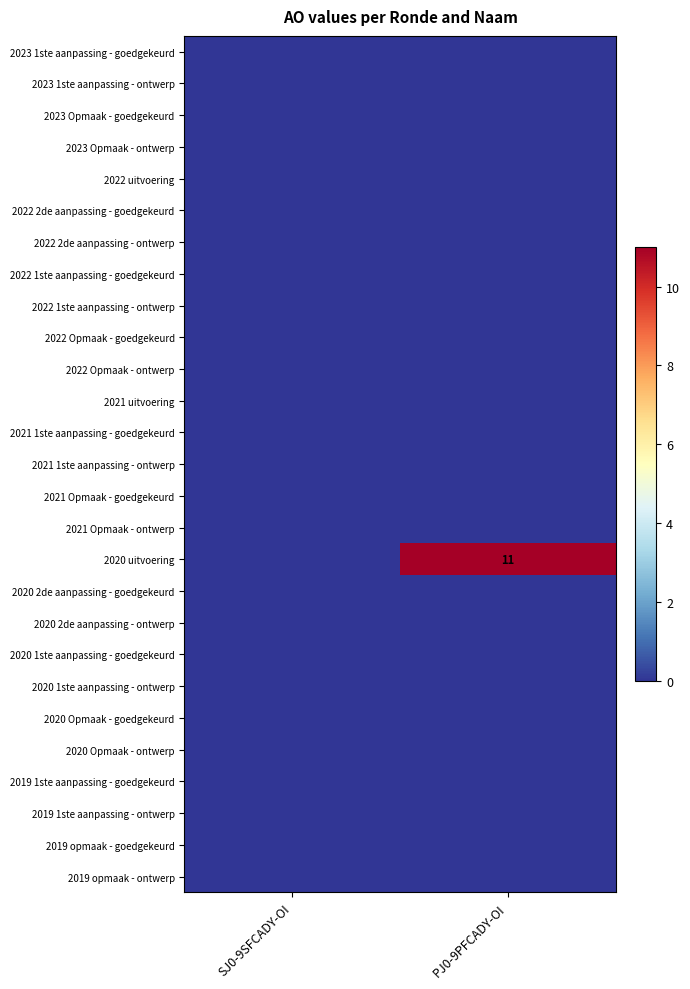

Which series has the largest total across all categories?

2020 uitvoering